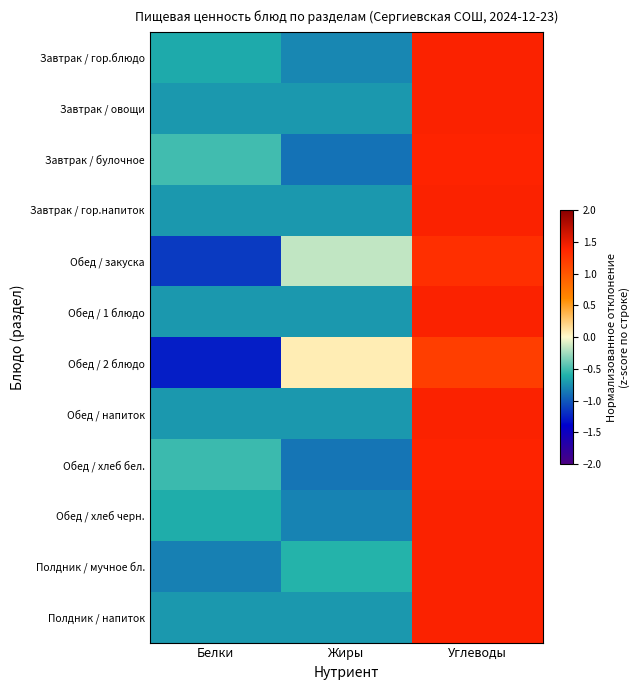

What is the difference between the highest and lowest values at Углеводы?

0.2